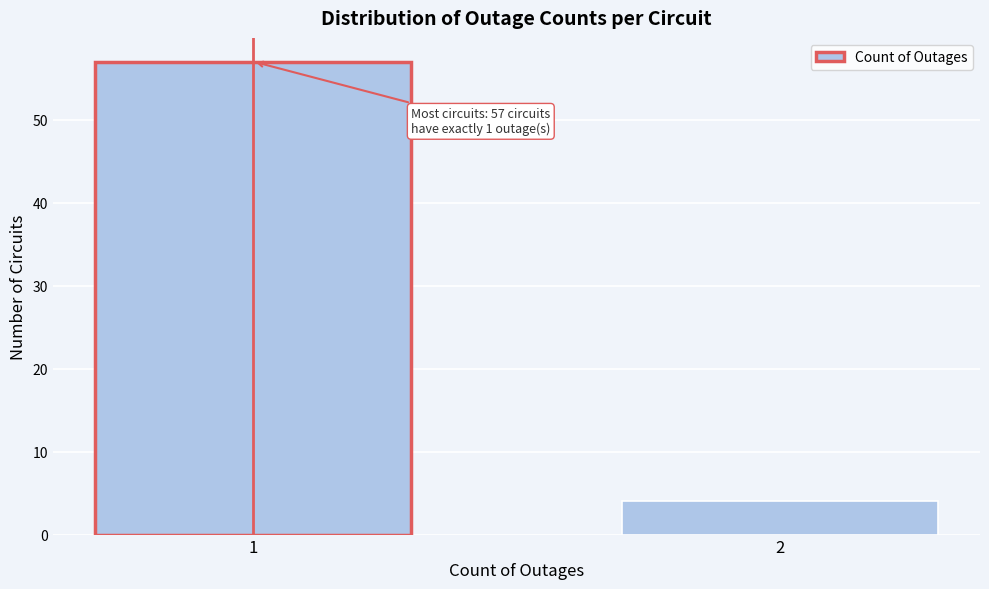

Reading left to right, list all the values displayed in this chart.

57	4